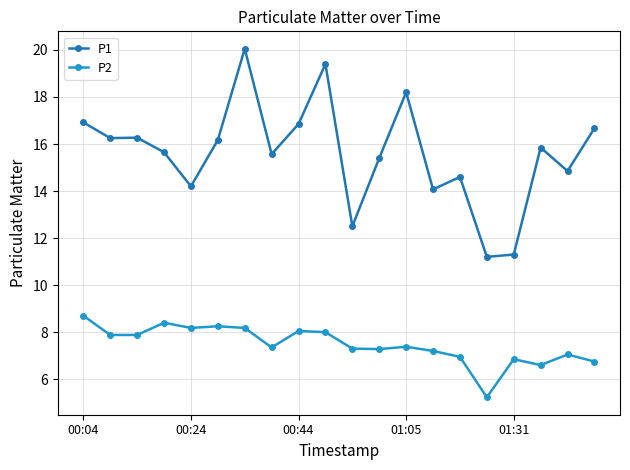

True or false: P2 and P1 cross at least once.

False